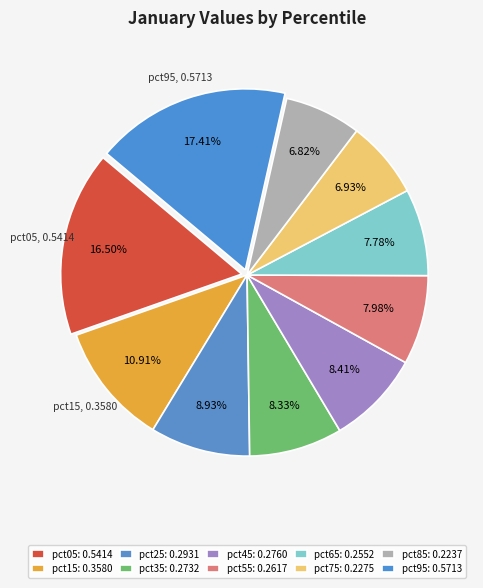

True or false: pct05 accounts for 22% of the total.

False